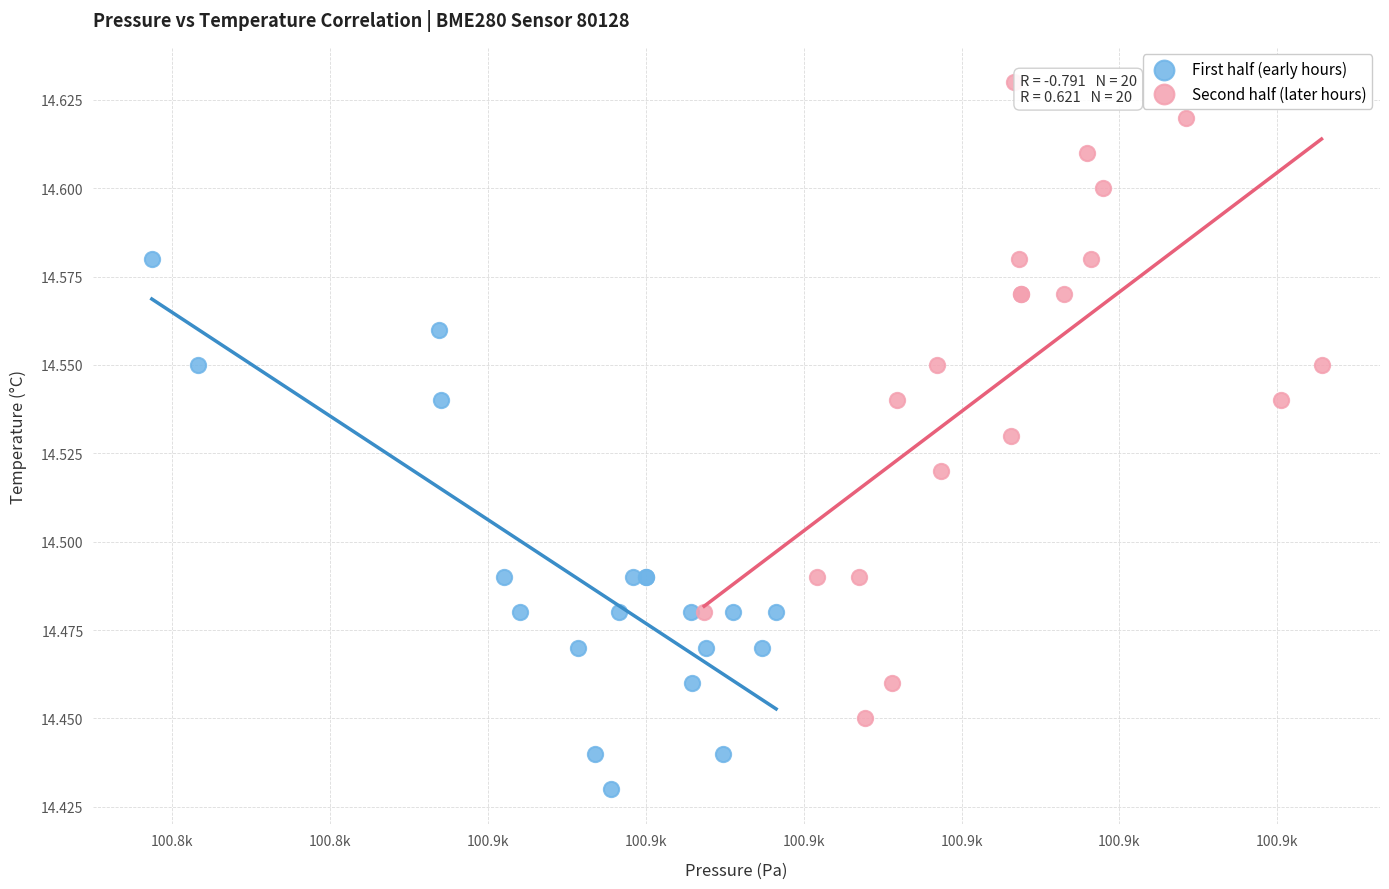

Which series reaches the minimum Y coordinate?

First half (early hours)